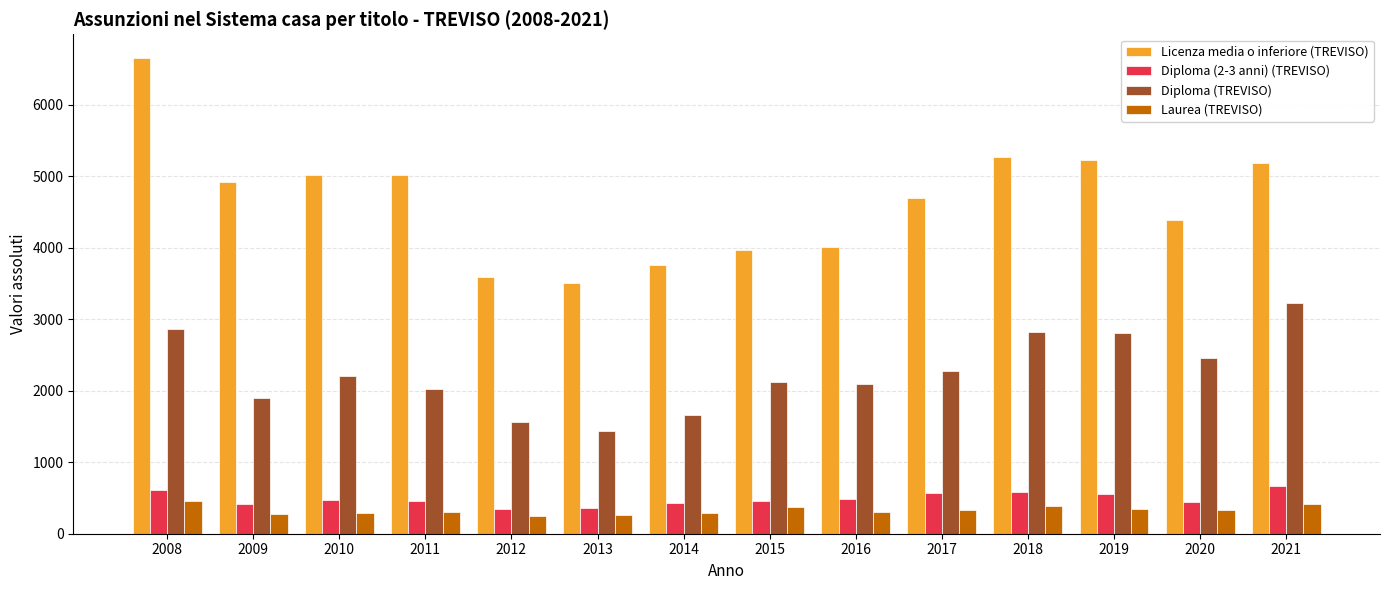

Does the chart contain any negative values?

No